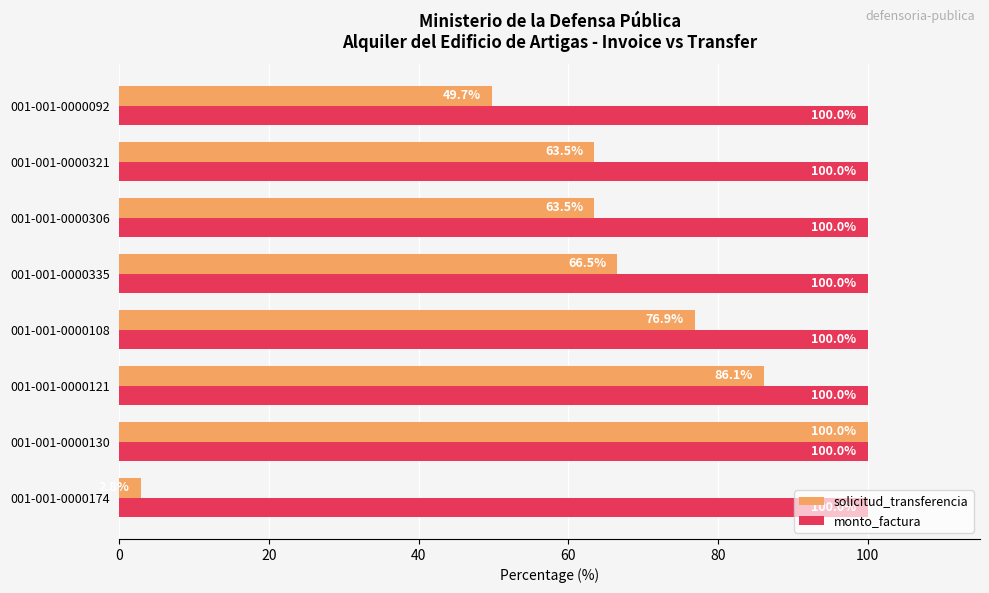

Is it true that solicitud_transferencia equals 2.8 at 001-001-0000174?

True